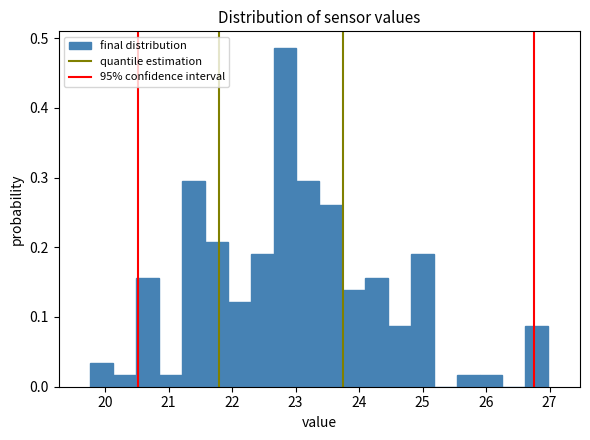

Read against the x-axis, roughly where is the centre of the tallest bar?

22.8